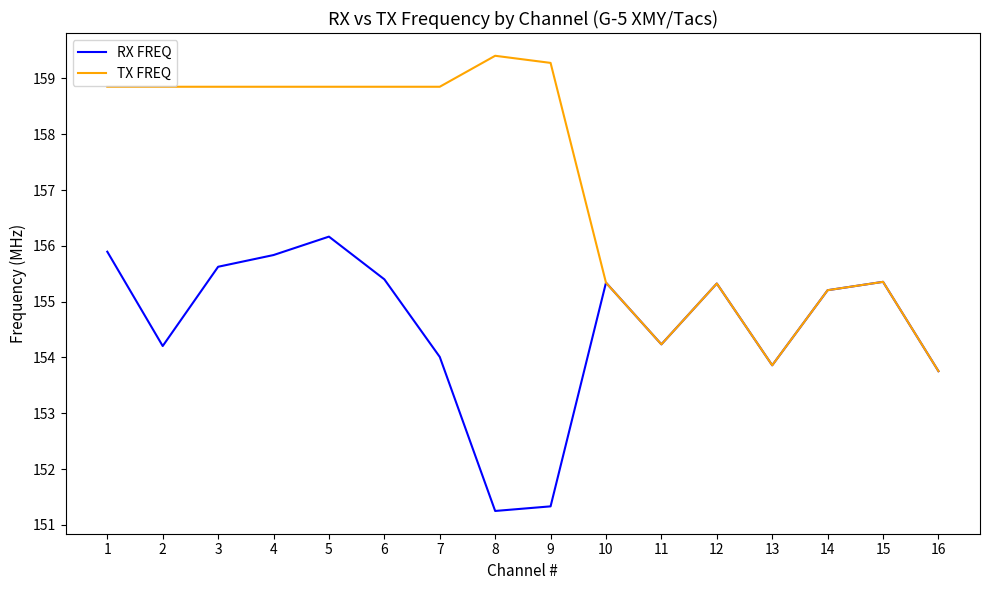

Which series has the widest spread of values?

TX FREQ